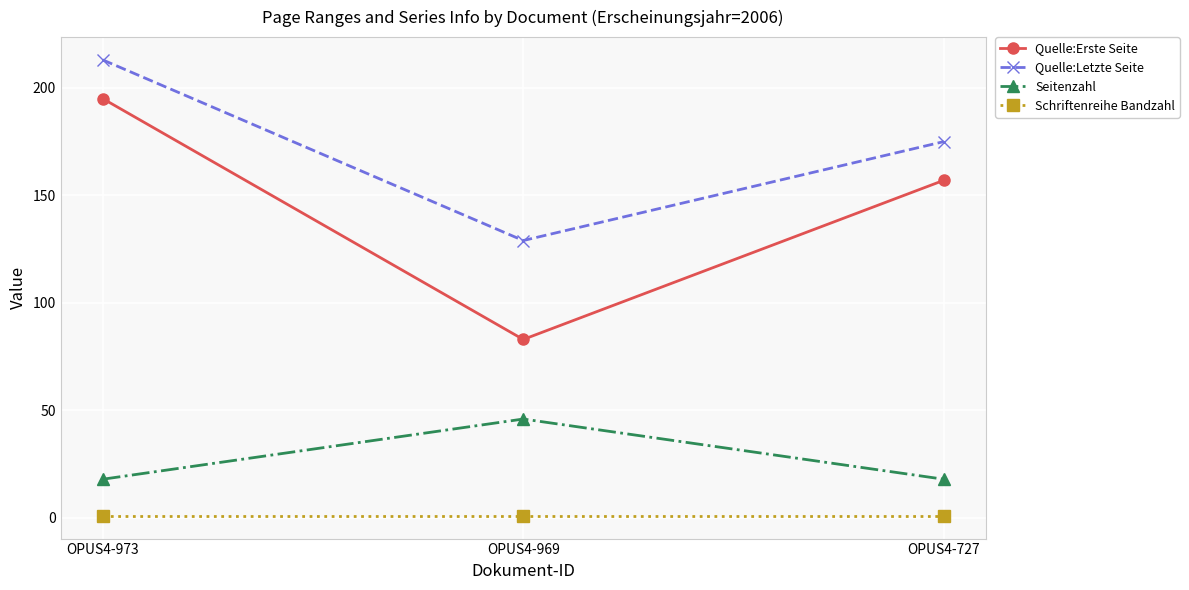

How many lines are shown in the chart?

4